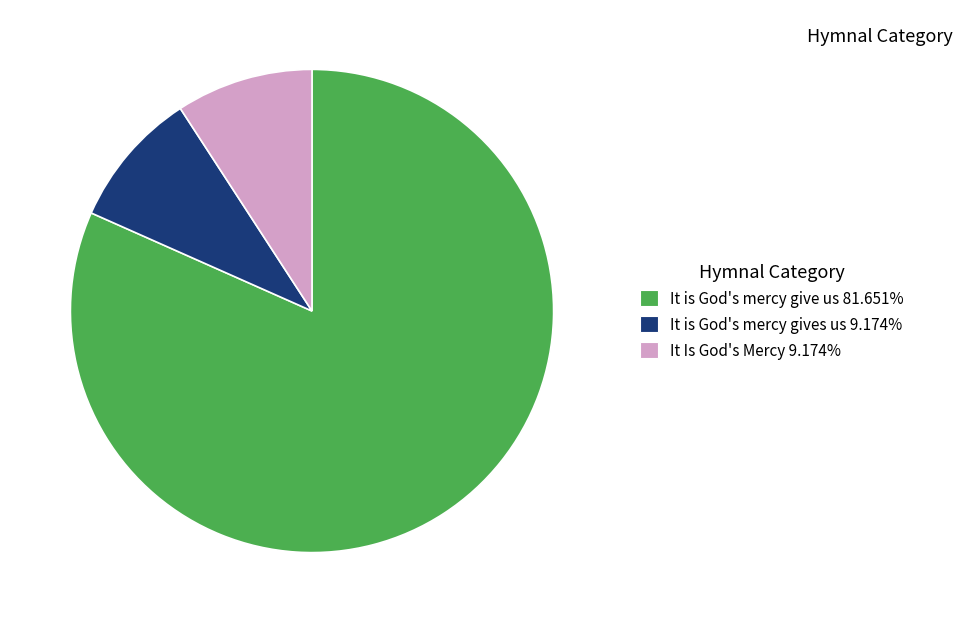

Do It Is God's Mercy 9.174% and It is God's mercy give us 81.651% together represent more than half of the pie?

Yes